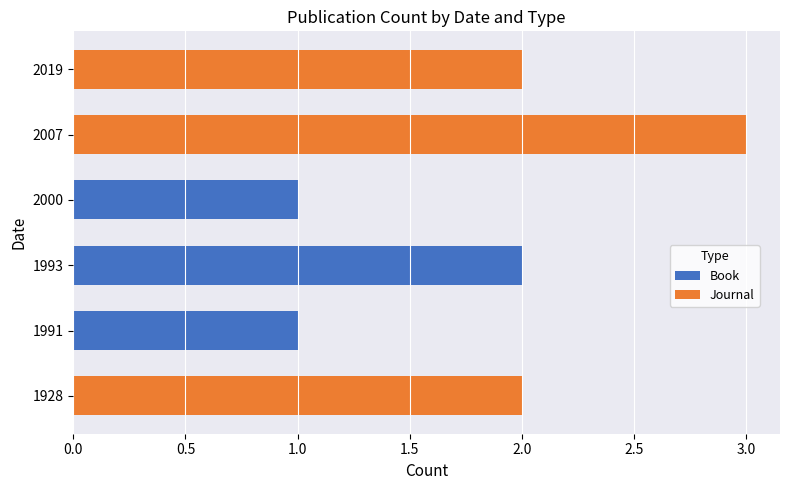

What is the total value across all series at 2007?

3